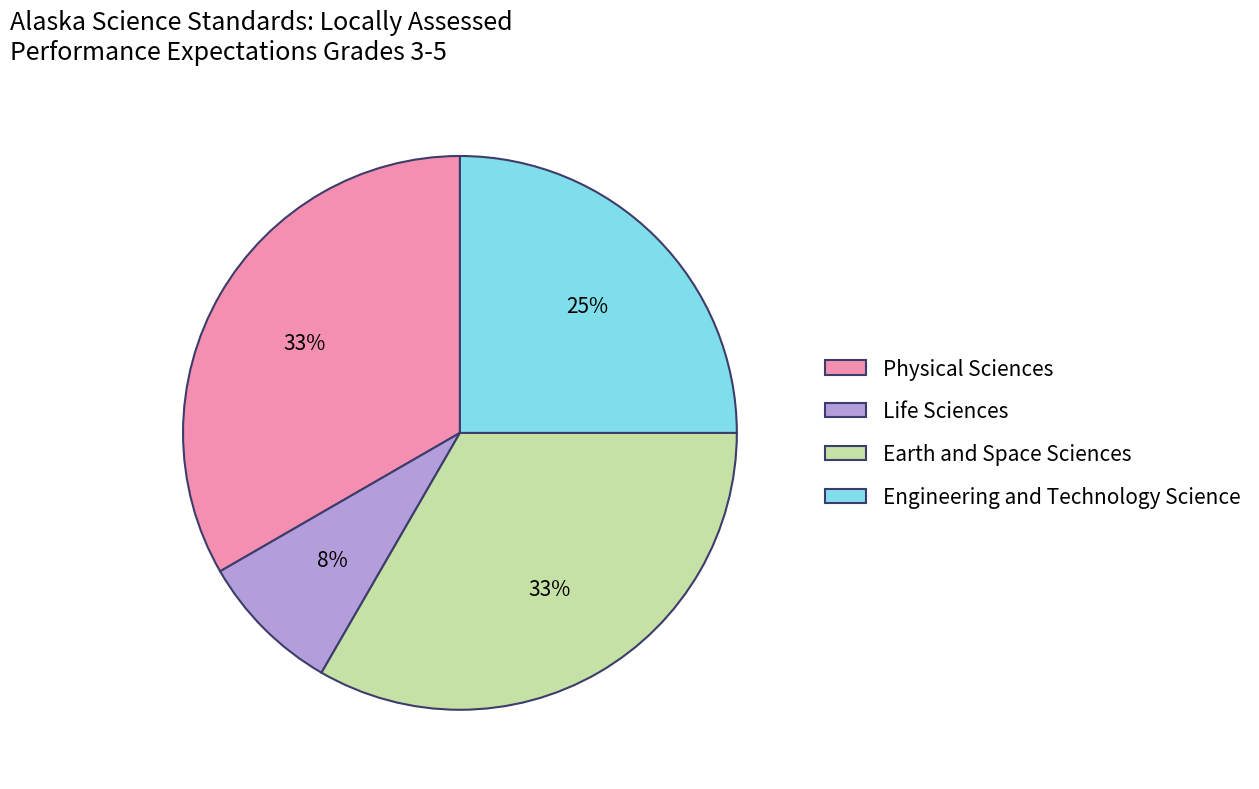

Approximately how many times larger is the value at Life Sciences compared to Engineering and Technology Science?

0.3